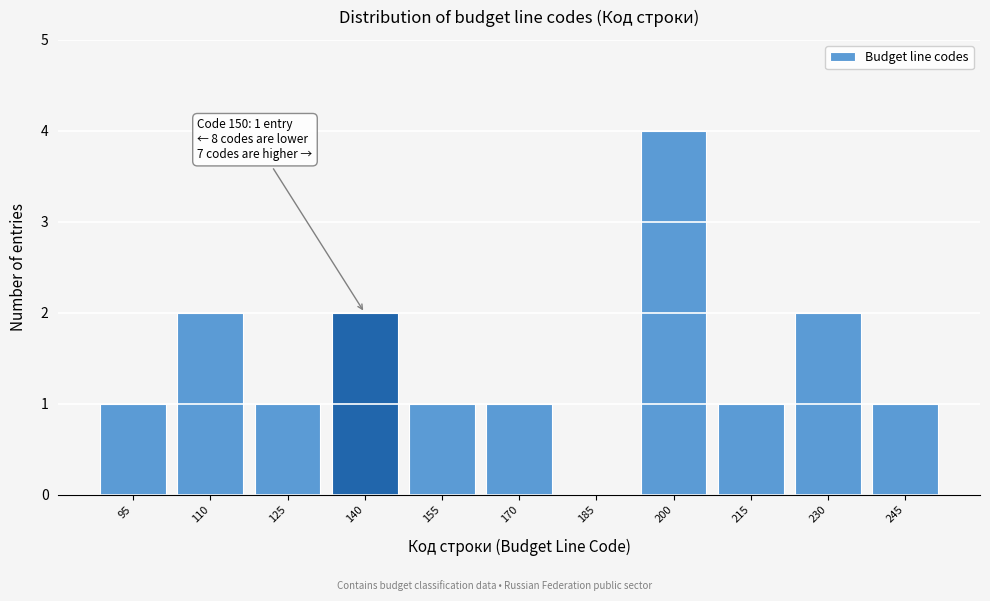

Reading left to right, transcribe all the data shown in this chart.

95=1	110=2	125=1	140=2	155=1	170=1	185=0	200=4	215=1	230=2	245=1